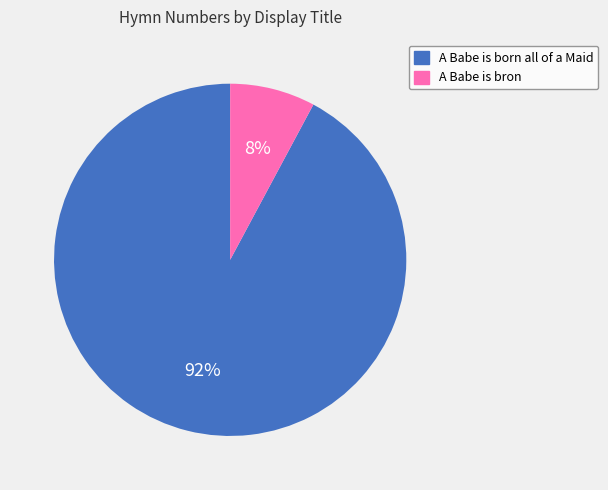

Which slice represents more than half of the pie?

A Babe is born all of a Maid